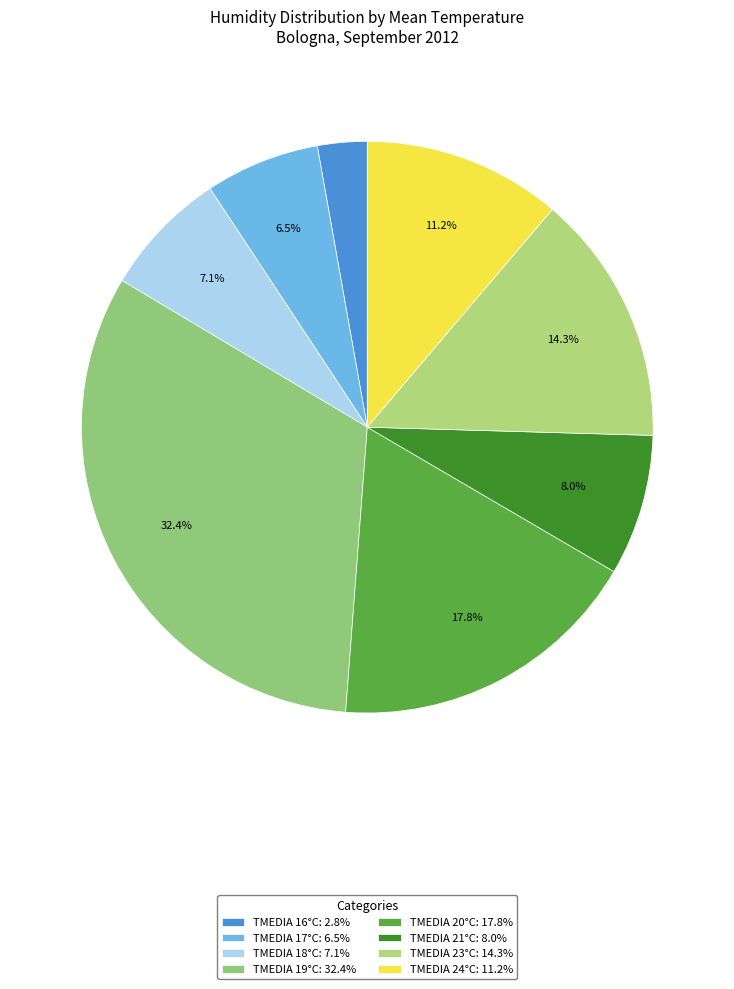

How many segments does this pie chart have?

8